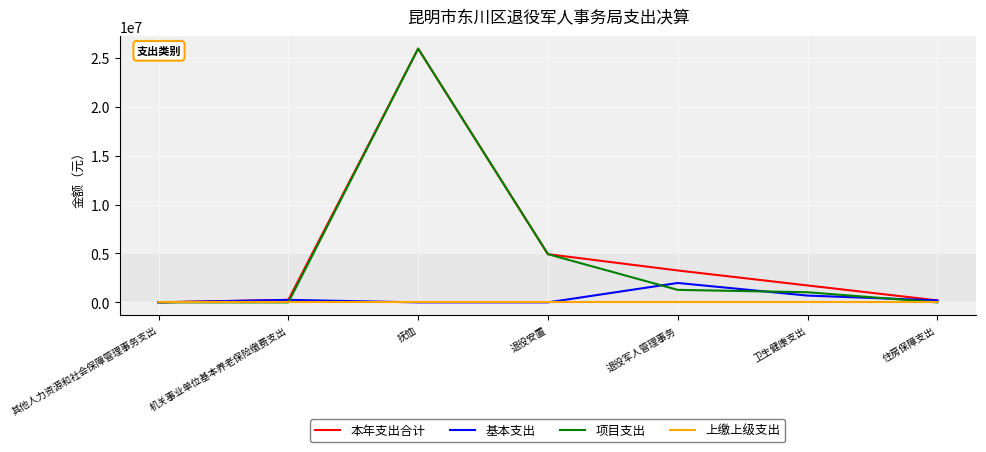

What are all the series names shown in the legend?

本年支出合计, 基本支出, 项目支出, 上缴上级支出